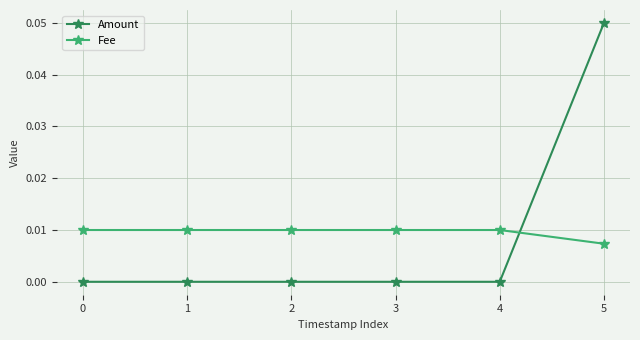

Is it true that Amount equals 0.0 at 1?

True